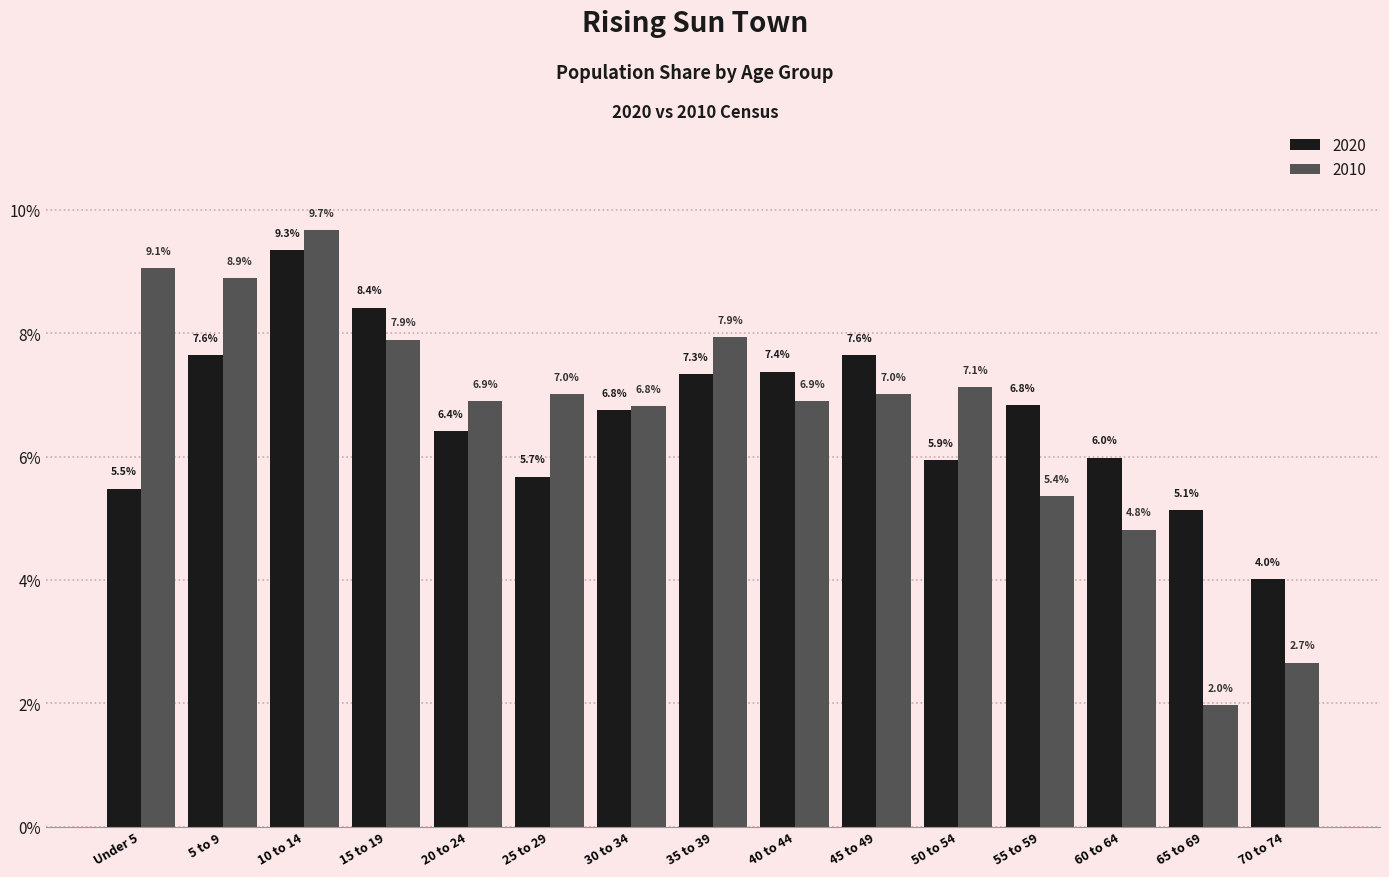

Does the chart contain stacked bars?

No